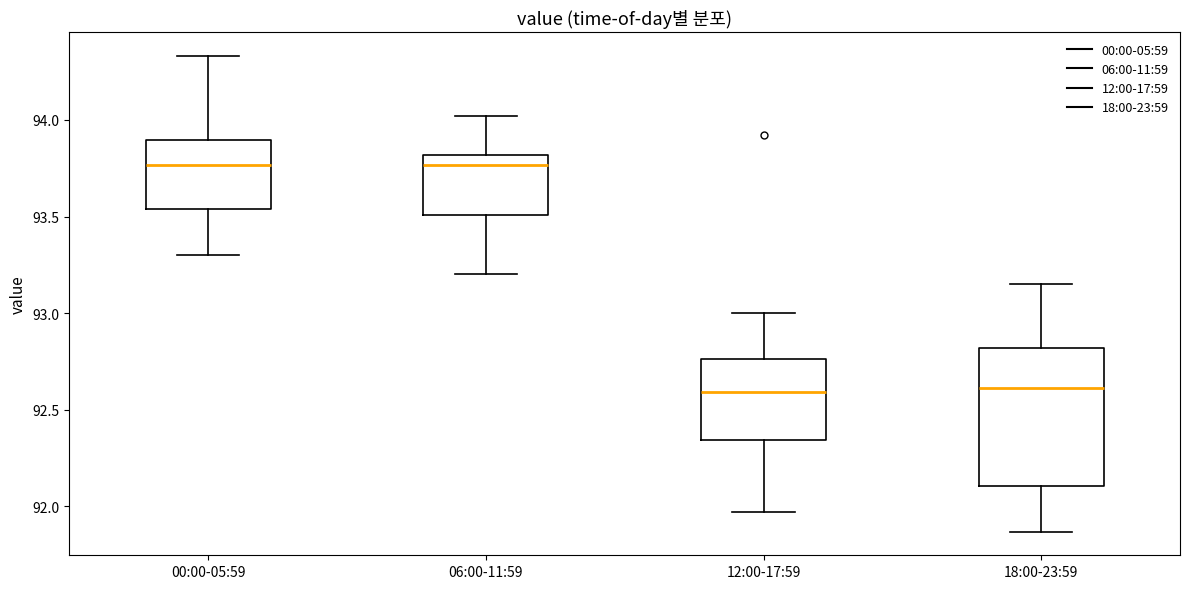

Comparing the boxes themselves (not the whiskers), which one is the tallest?

18:00-23:59